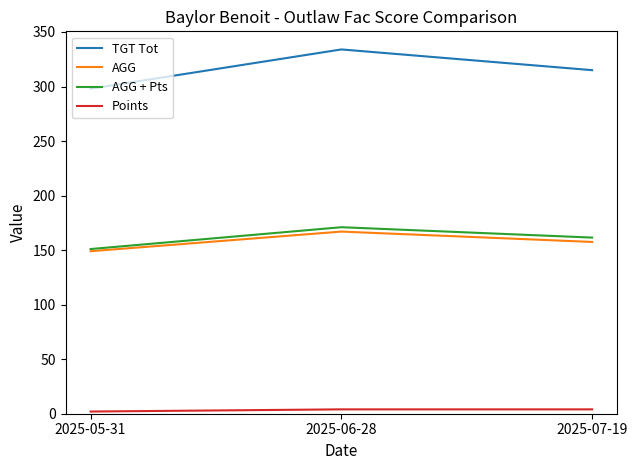

The AGG series shows 167.0 at 2025-06-28. True or false?

True